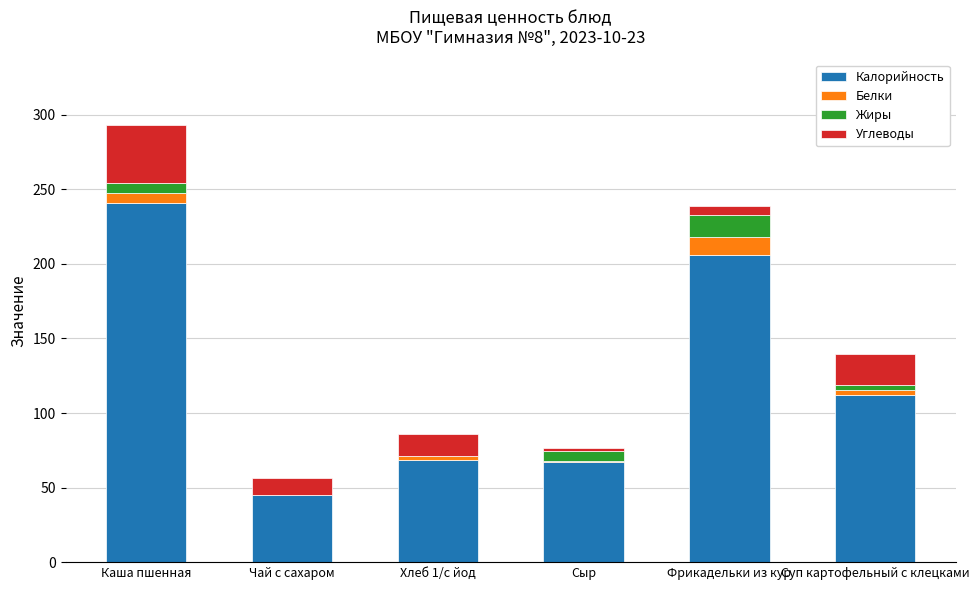

Are the bars horizontal?

No